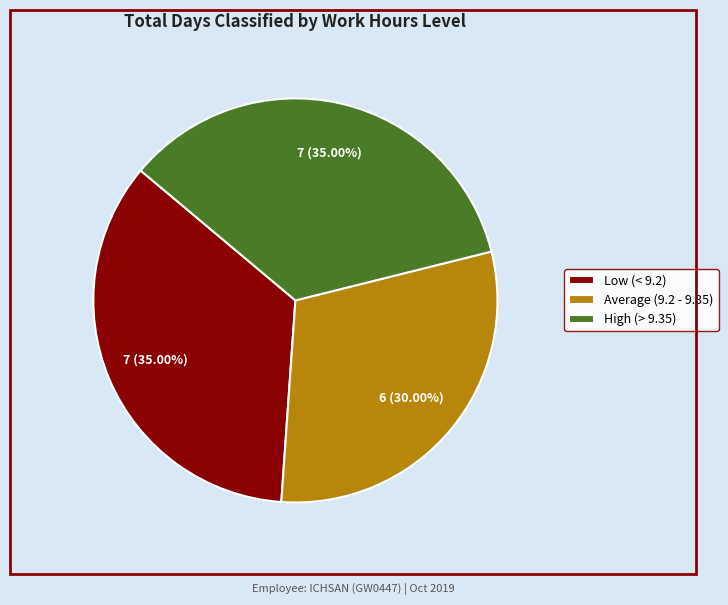

Is the sum of Average (9.2 - 9.35) and Low (< 9.2) greater than half?

Yes